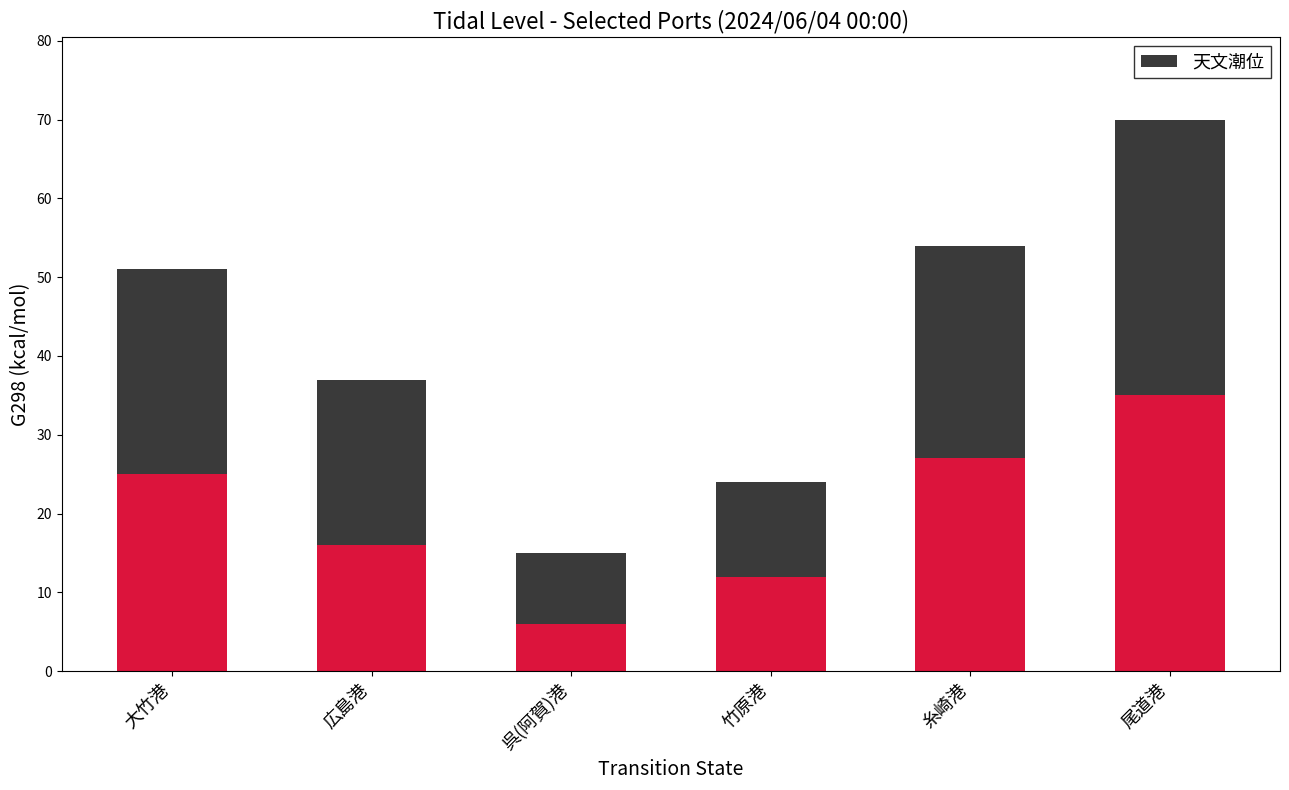

What is the total value across all series at 尾道港?

70